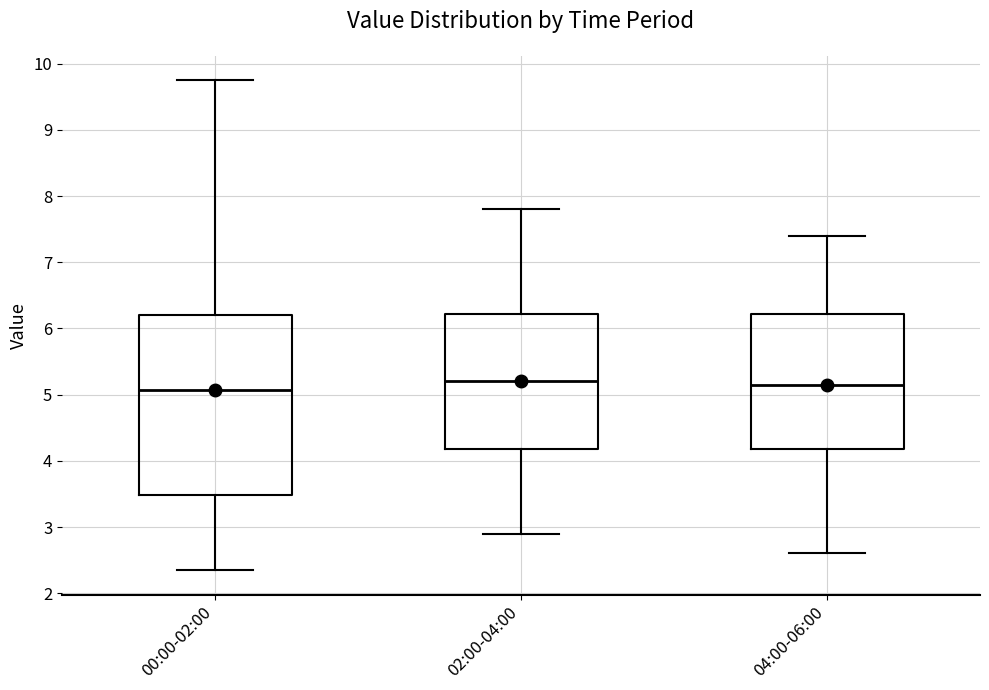

Reading left to right, transcribe this box plot: for each box, give where its median line is, the range the box spans, and where its two whiskers end, as read against the y-axis. The values are not printed on the chart, so give them approximately, as read against the axis.

00:00-02:00: median 5.1, box 3.5 to 6.2, whiskers 2.4 to 9.8
02:00-04:00: median 5.2, box 4.2 to 6.2, whiskers 2.9 to 7.8
04:00-06:00: median 5.2, box 4.2 to 6.2, whiskers 2.6 to 7.4